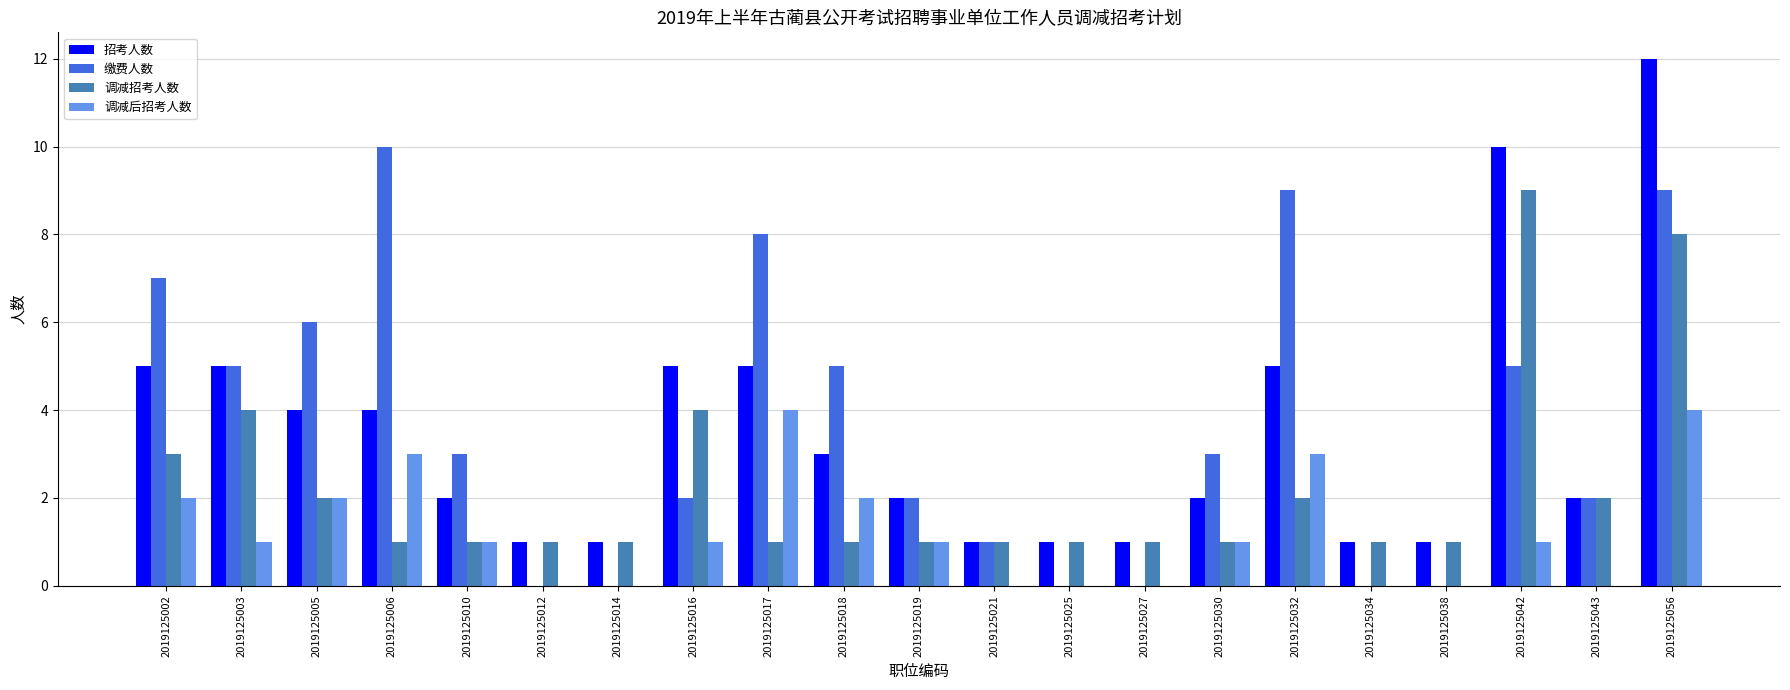

What is the total value across all series at 2019125056?

33